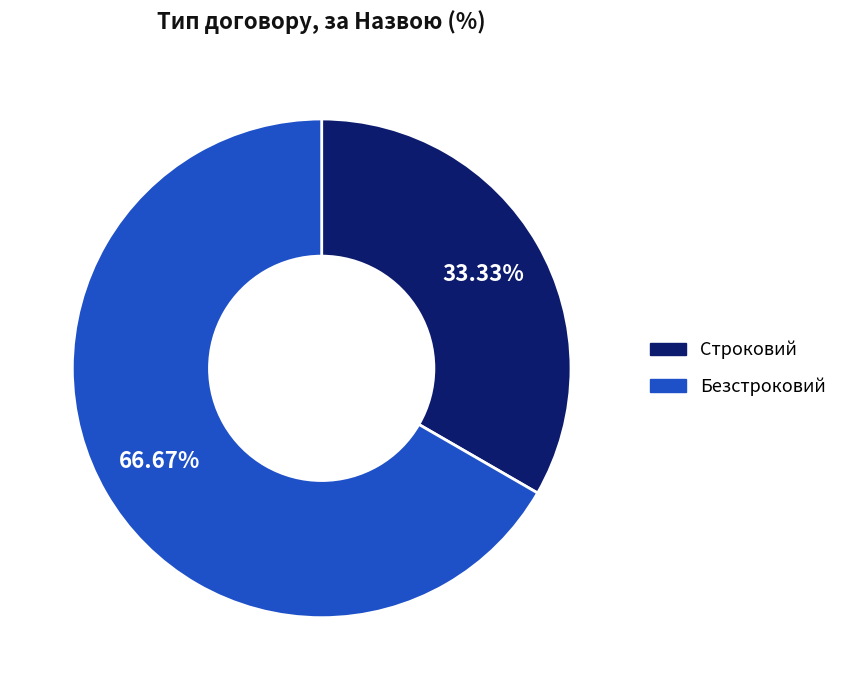

Approximately how many times larger is the value at Безстроковий compared to Строковий?

2.0